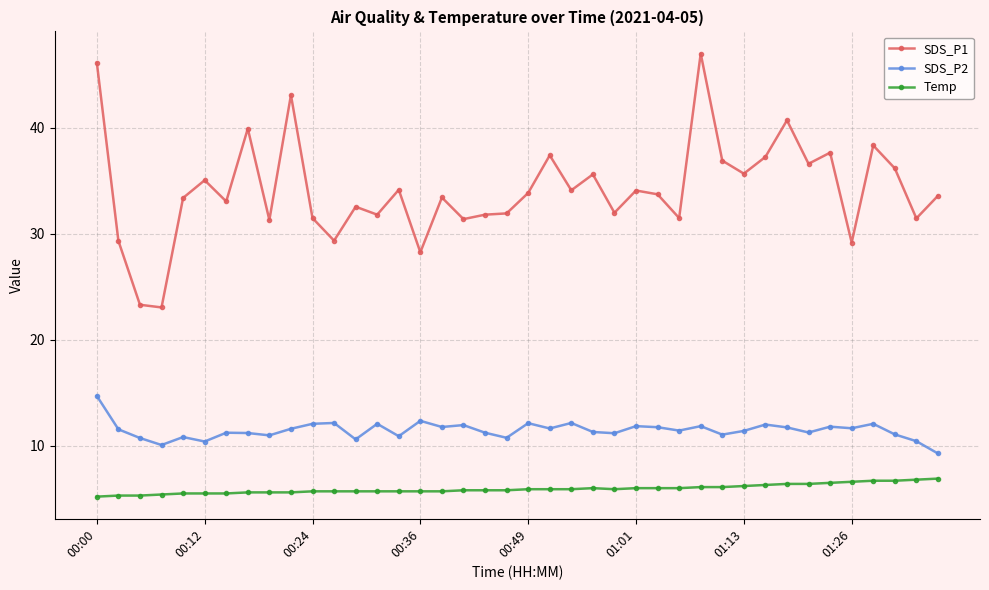

True or false: Temp has more than 0 interior local peaks.

True